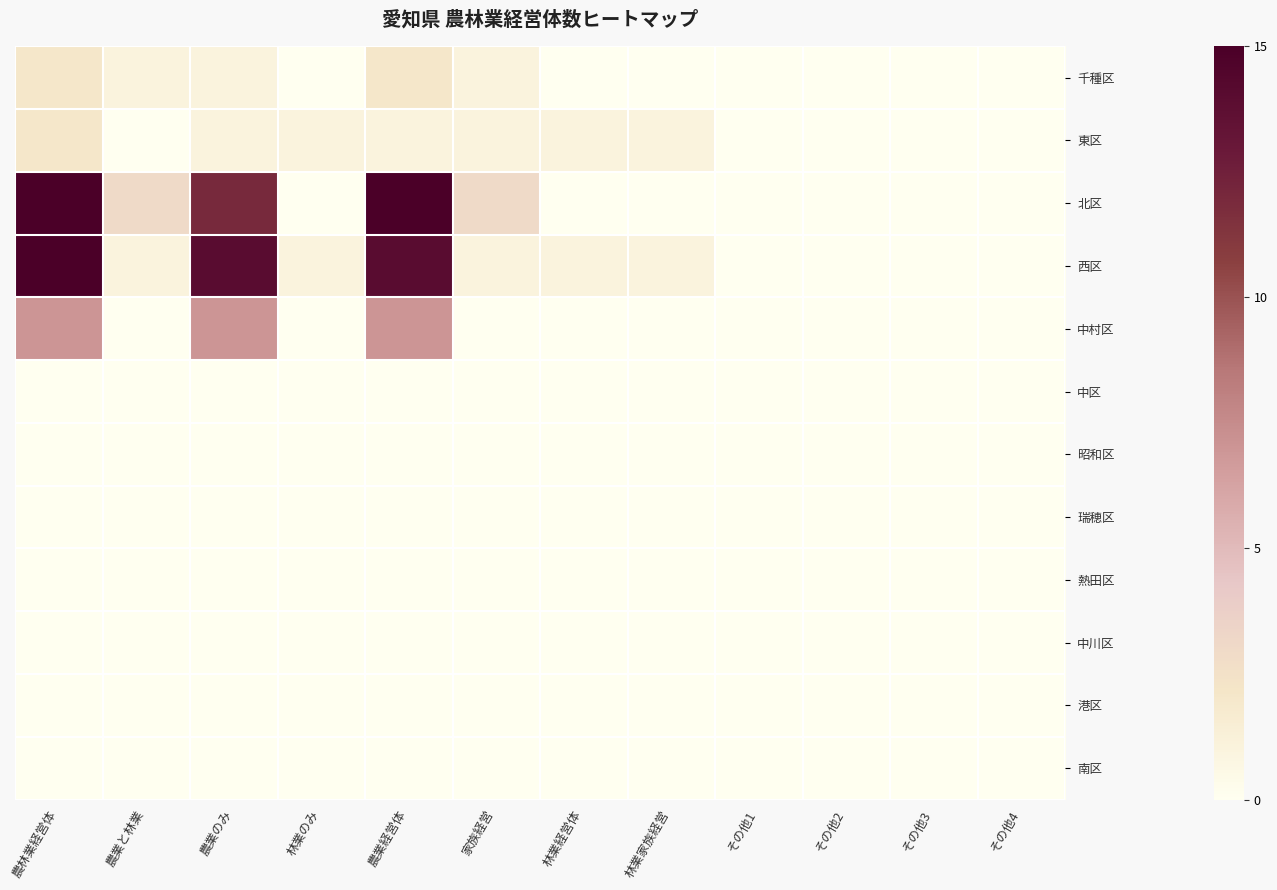

Reading right to left, extract all data points from this chart.

千種区: その他4=0	その他3=0	その他2=0	その他1=0	林業家族経営=0	林業経営体=0	家族経営=1	農業経営体=2	林業のみ=0	農業のみ=1	農業と林業=1	農林業経営体=2
東区: その他4=0	その他3=0	その他2=0	その他1=0	林業家族経営=1	林業経営体=1	家族経営=1	農業経営体=1	林業のみ=1	農業のみ=1	農業と林業=0	農林業経営体=2
北区: その他4=0	その他3=0	その他2=0	その他1=0	林業家族経営=0	林業経営体=0	家族経営=3	農業経営体=15	林業のみ=0	農業のみ=12	農業と林業=3	農林業経営体=15
西区: その他4=0	その他3=0	その他2=0	その他1=0	林業家族経営=1	林業経営体=1	家族経営=1	農業経営体=14	林業のみ=1	農業のみ=14	農業と林業=1	農林業経営体=15
中村区: その他4=0	その他3=0	その他2=0	その他1=0	林業家族経営=0	林業経営体=0	家族経営=0	農業経営体=7	林業のみ=0	農業のみ=7	農業と林業=0	農林業経営体=7
中区: その他4=0	その他3=0	その他2=0	その他1=0	林業家族経営=0	林業経営体=0	家族経営=0	農業経営体=0	林業のみ=0	農業のみ=0	農業と林業=0	農林業経営体=0
昭和区: その他4=0	その他3=0	その他2=0	その他1=0	林業家族経営=0	林業経営体=0	家族経営=0	農業経営体=0	林業のみ=0	農業のみ=0	農業と林業=0	農林業経営体=0
瑞穂区: その他4=0	その他3=0	その他2=0	その他1=0	林業家族経営=0	林業経営体=0	家族経営=0	農業経営体=0	林業のみ=0	農業のみ=0	農業と林業=0	農林業経営体=0
熱田区: その他4=0	その他3=0	その他2=0	その他1=0	林業家族経営=0	林業経営体=0	家族経営=0	農業経営体=0	林業のみ=0	農業のみ=0	農業と林業=0	農林業経営体=0
中川区: その他4=0	その他3=0	その他2=0	その他1=0	林業家族経営=0	林業経営体=0	家族経営=0	農業経営体=0	林業のみ=0	農業のみ=0	農業と林業=0	農林業経営体=0
港区: その他4=0	その他3=0	その他2=0	その他1=0	林業家族経営=0	林業経営体=0	家族経営=0	農業経営体=0	林業のみ=0	農業のみ=0	農業と林業=0	農林業経営体=0
南区: その他4=0	その他3=0	その他2=0	その他1=0	林業家族経営=0	林業経営体=0	家族経営=0	農業経営体=0	林業のみ=0	農業のみ=0	農業と林業=0	農林業経営体=0